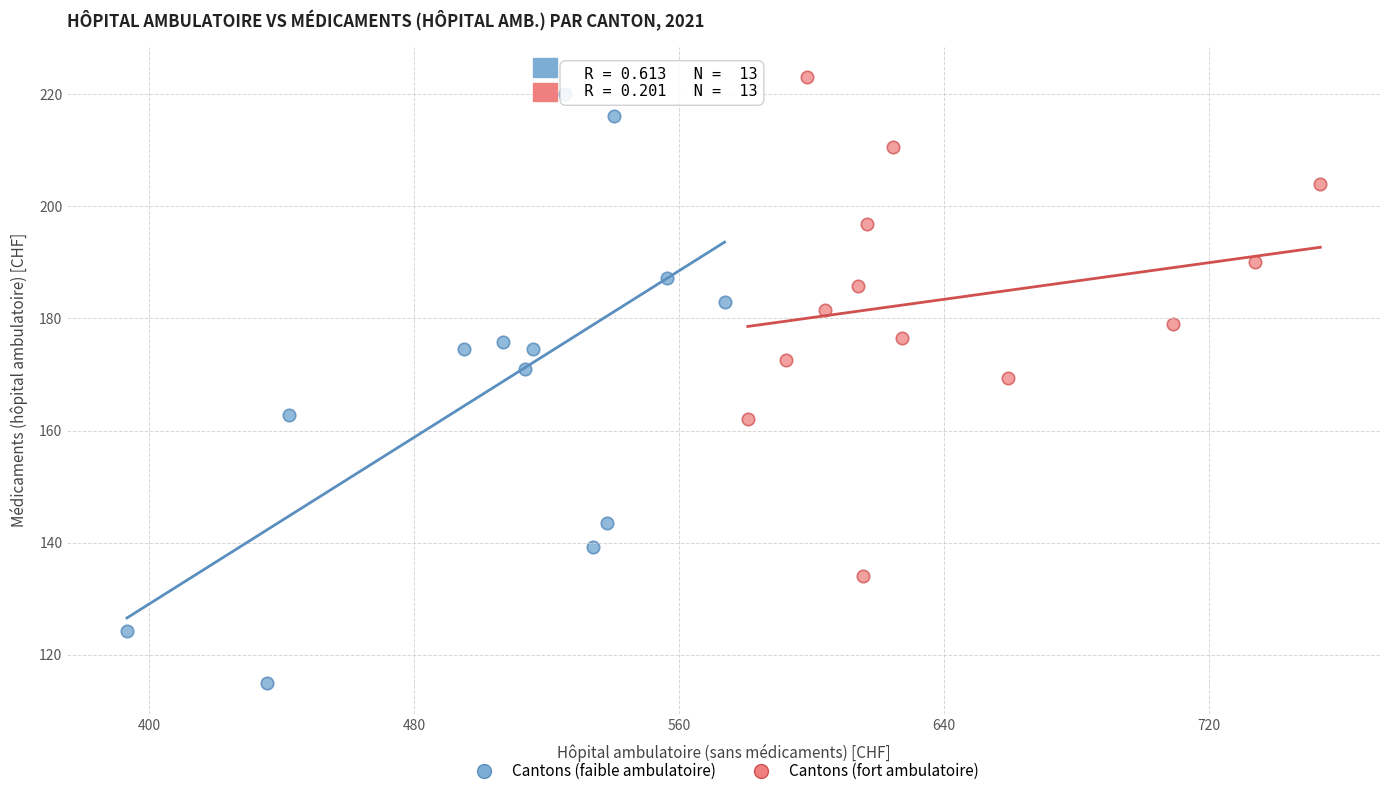

Which series reaches the maximum Y coordinate?

Cantons (fort ambulatoire)